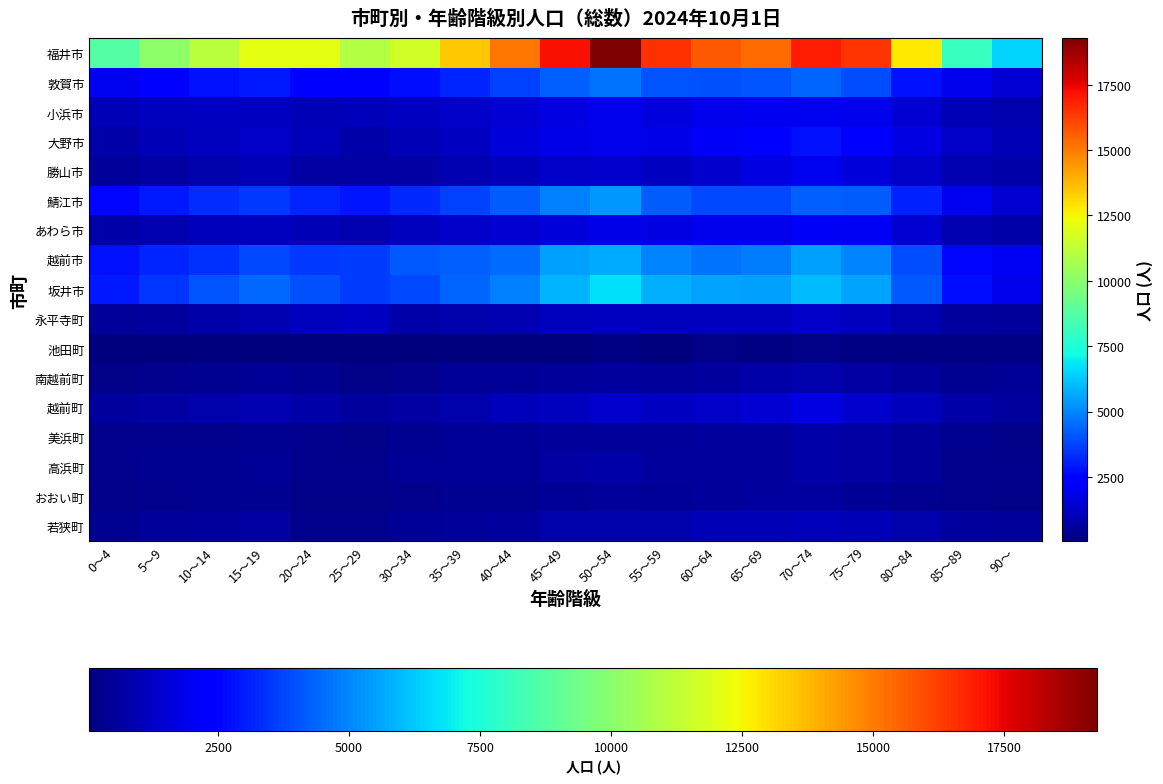

What is the total value across all series at 80～84?

37567